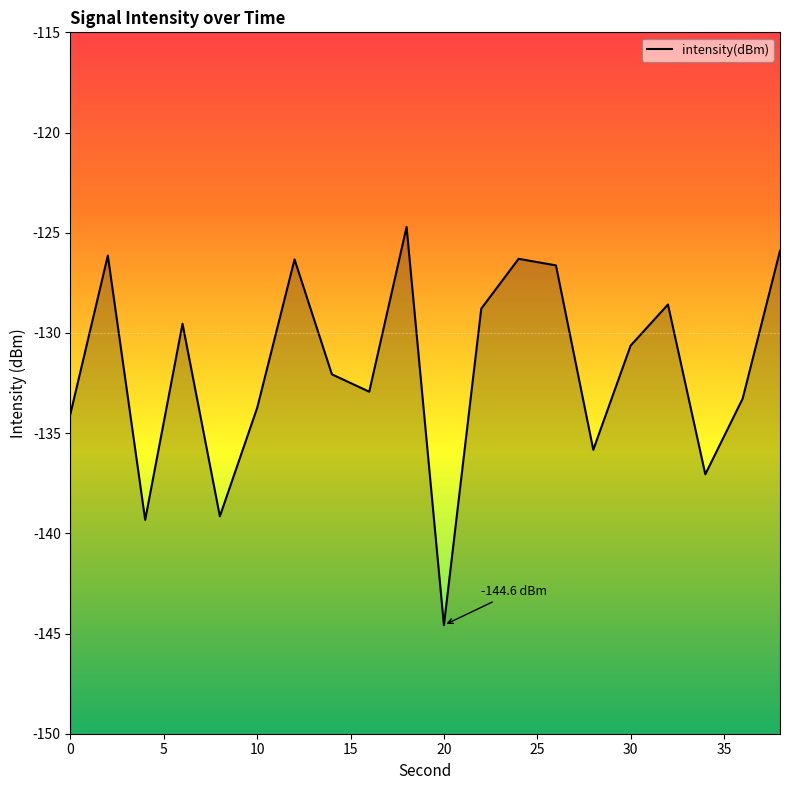

Count the number of values greater than -130.

9